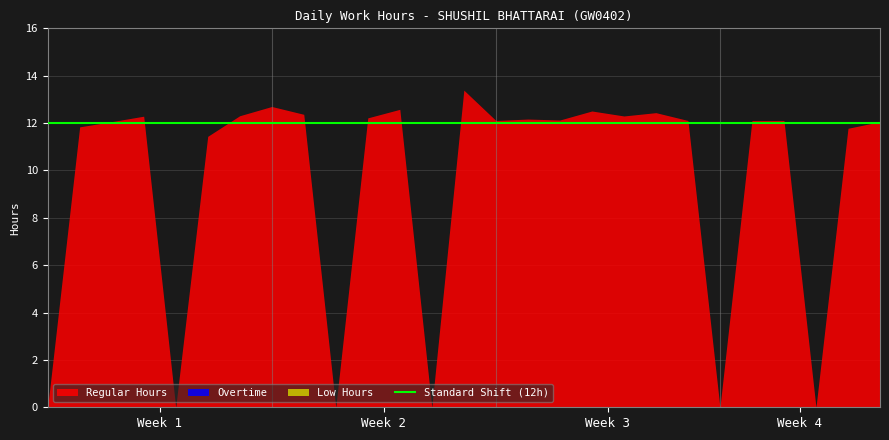

Between 26-Mon and 13-Thu, which series saw the biggest shift?

Regular Hours